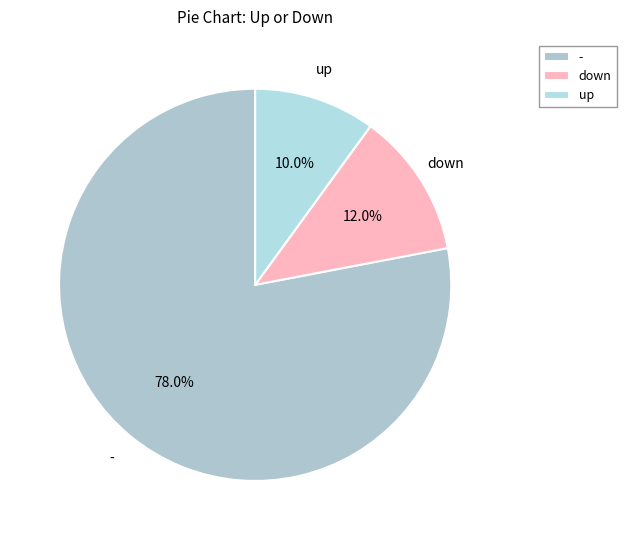

Rank the categories by value from highest to lowest.

-, down, up